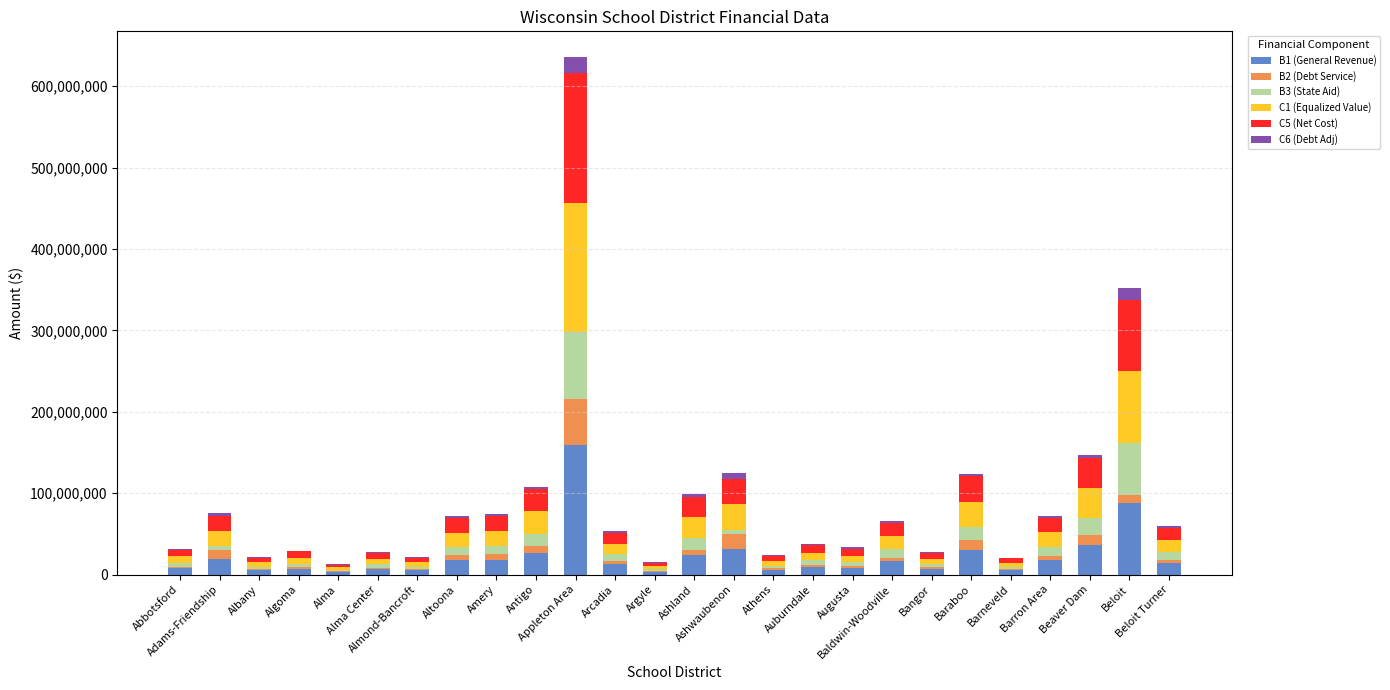

What is the difference between the maximum and minimum values in the B1 (General Revenue) series?

155848897